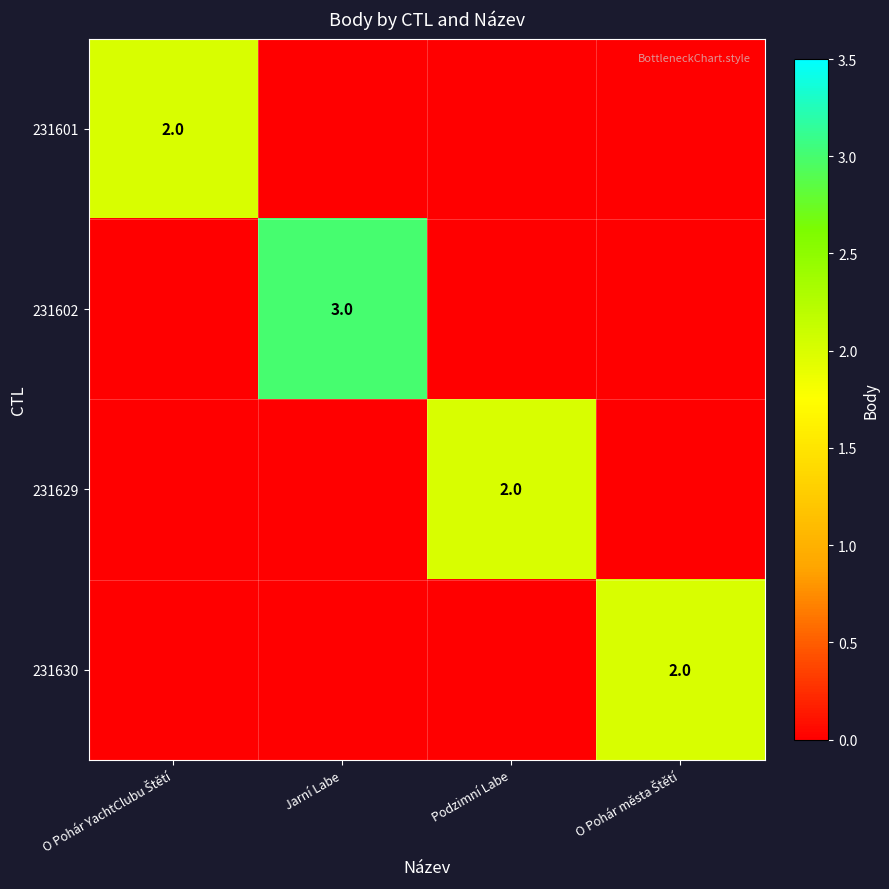

How many categories are shown in the chart?

4